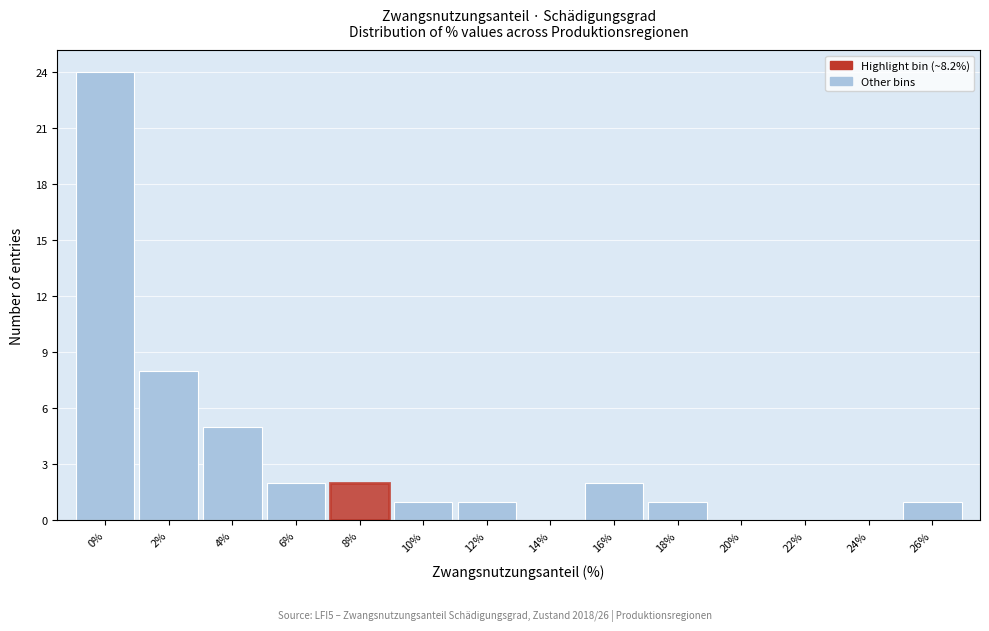

Reading left to right, transcribe all the data shown in this chart.

0%=24	2%=8	4%=5	6%=2	8%=2	10%=1	12%=1	14%=0	16%=2	18%=1	20%=0	22%=0	24%=0	26%=1